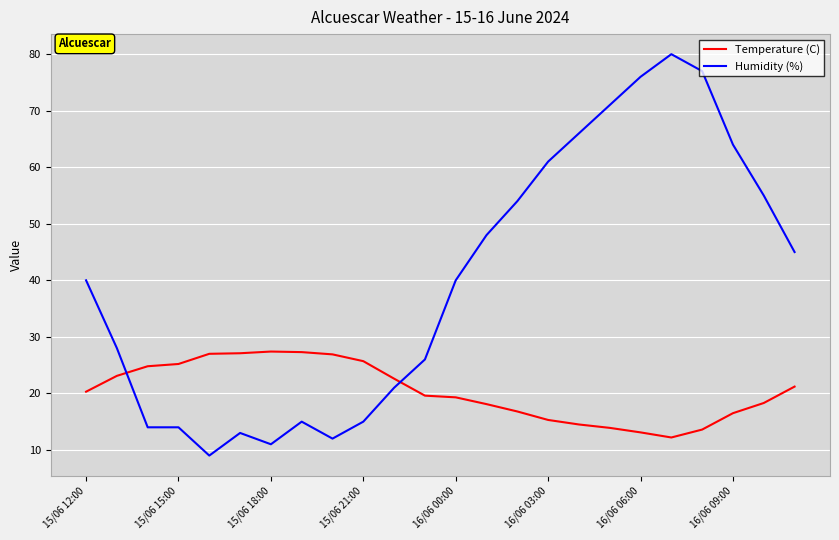

What is the maximum value shown in the chart?

80.0